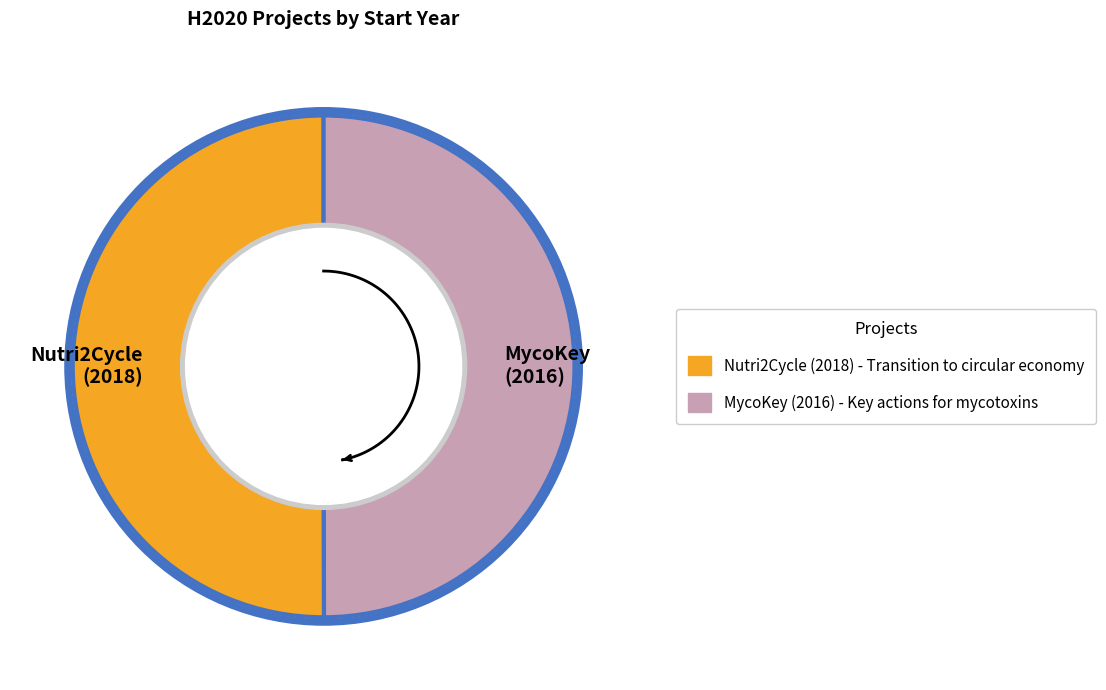

What percentage is the Projecte H2020 Nutri2Cycle slice, to the nearest percent?

50%